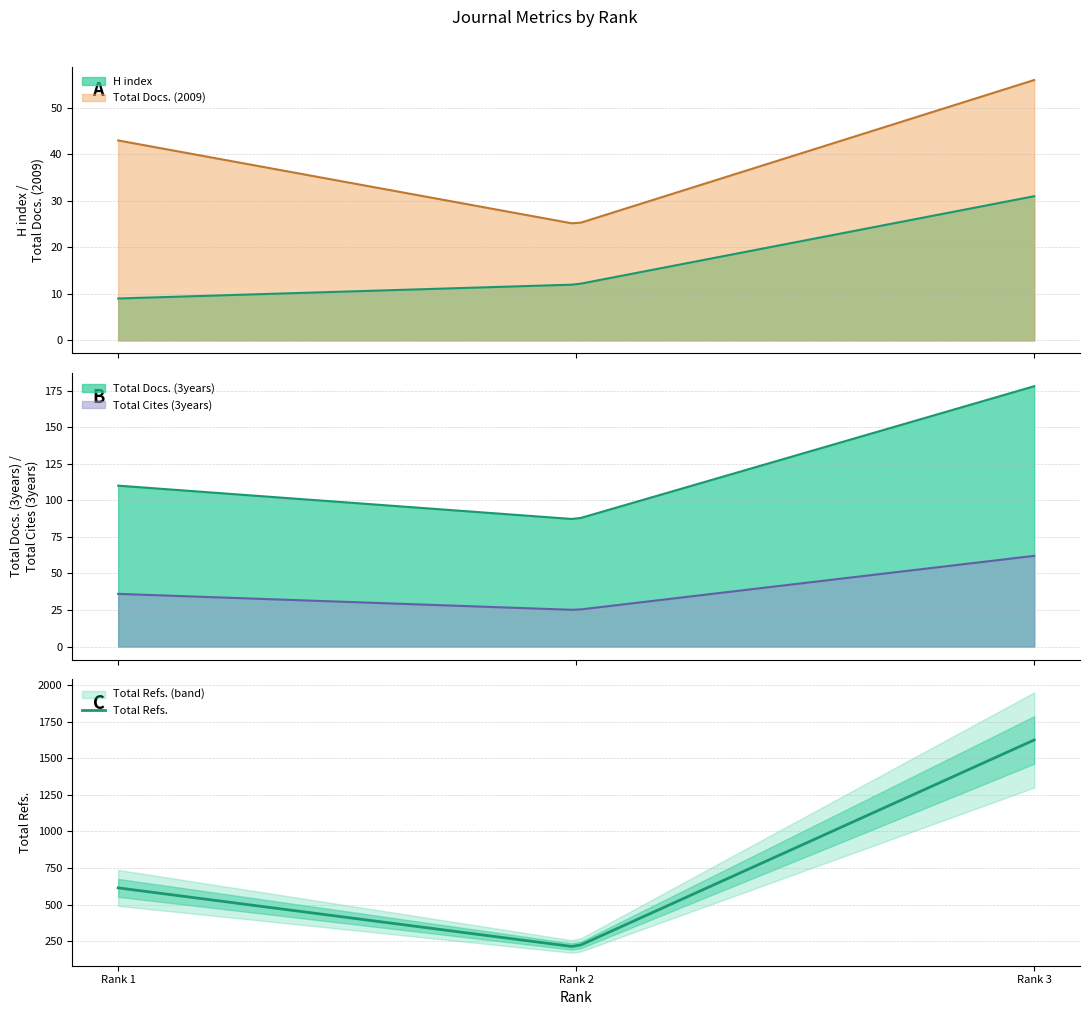

At which category is the sum across all series the highest?

3